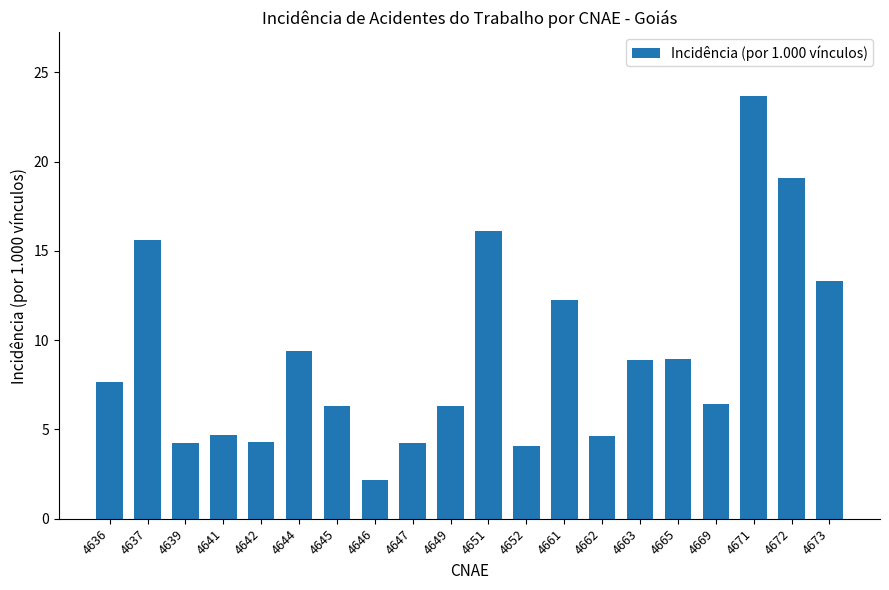

How many data points are above 7?

10